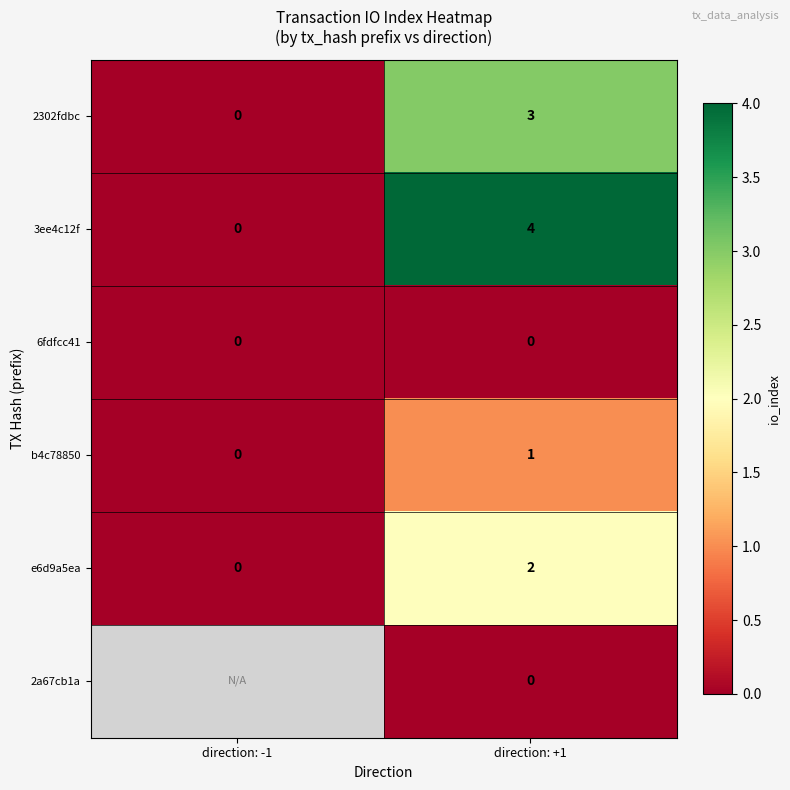

The e6d9a5ea series shows 1.0 at direction: -1. True or false?

False